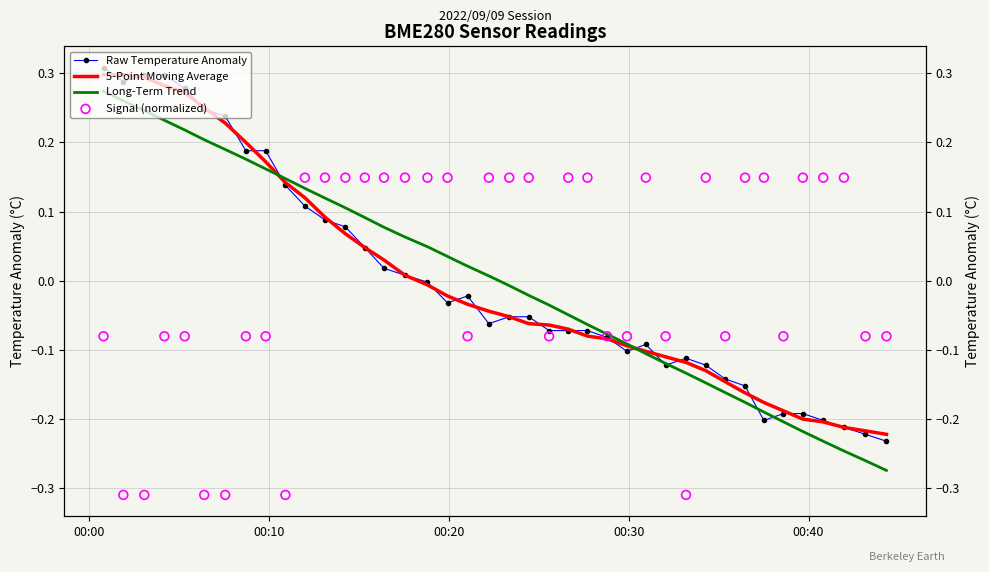

Which series has the largest total across all categories?

5-Point Moving Average